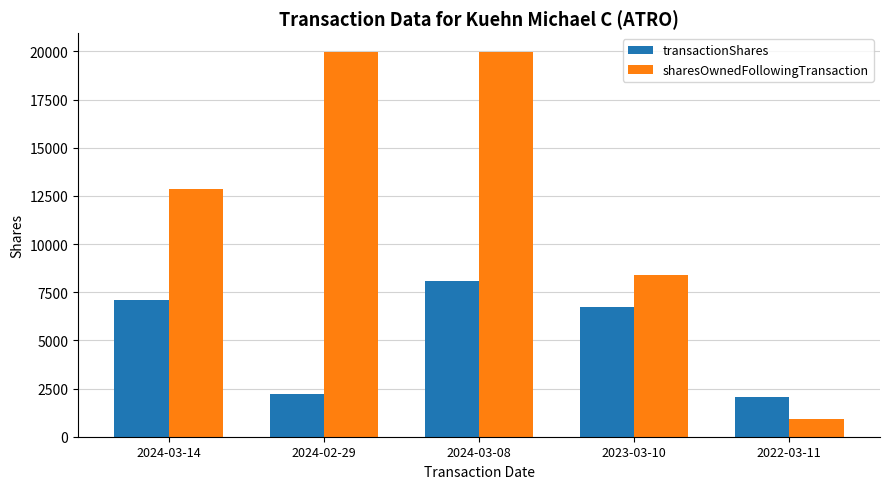

Is it true that sharesOwnedFollowingTransaction equals 19949 at 2024-02-29?

True